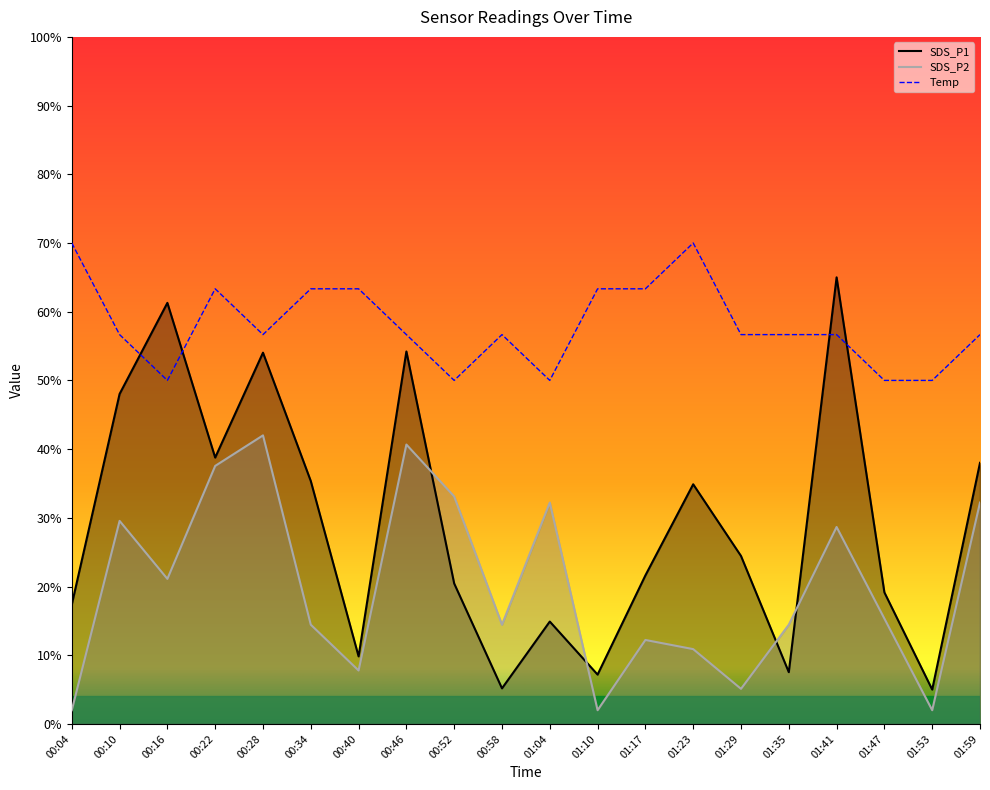

How many data points in SDS_P1 are less than 24?

10